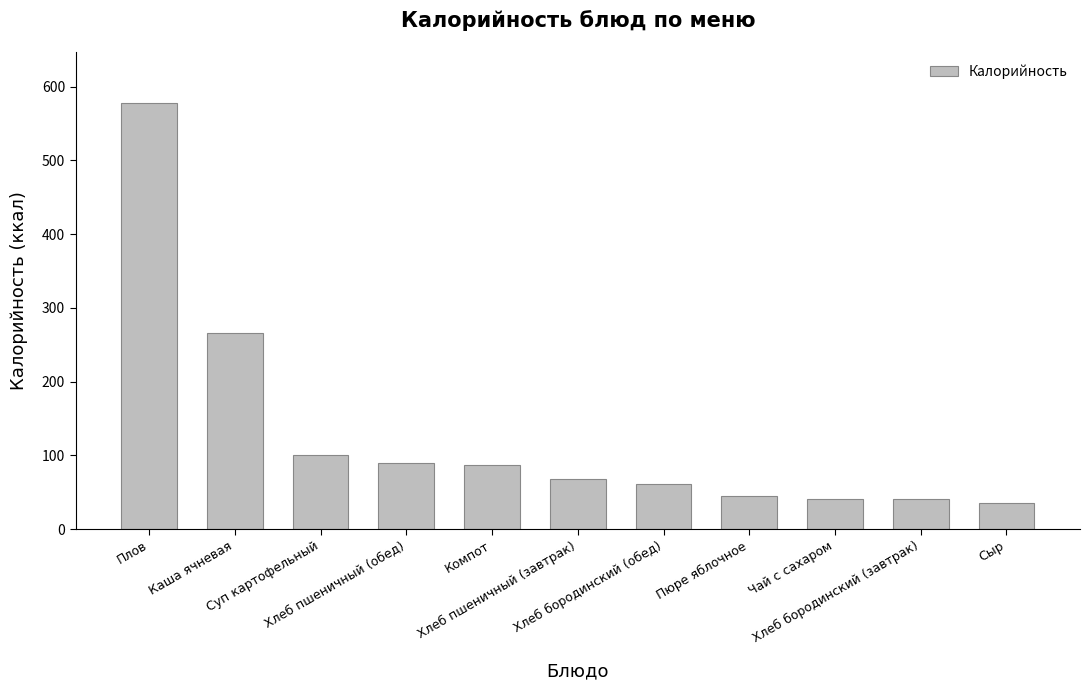

The value at Суп картофельный is 100.7. True or false?

True